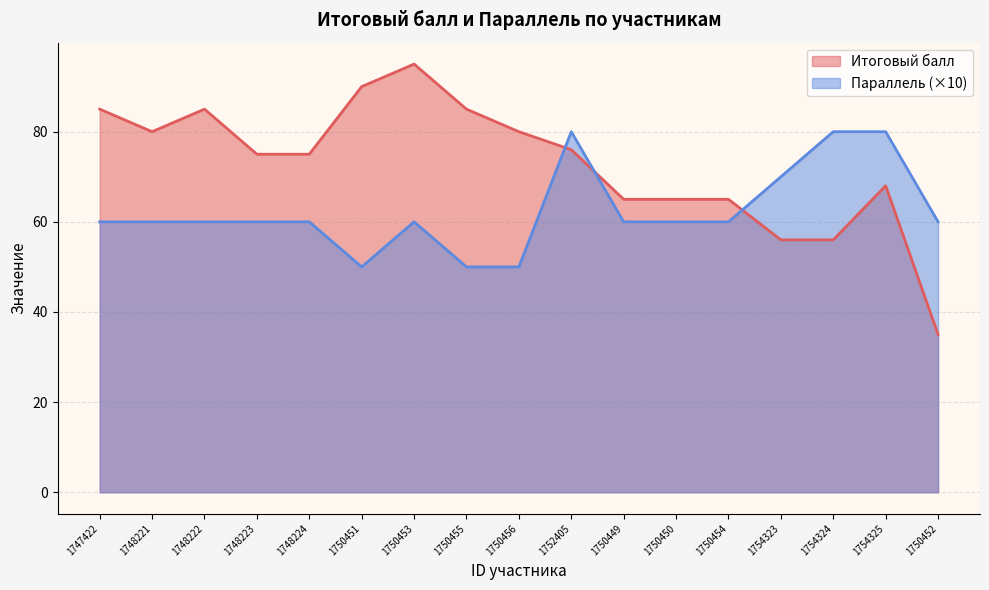

At which label is Параллель closest to 65?

1747422